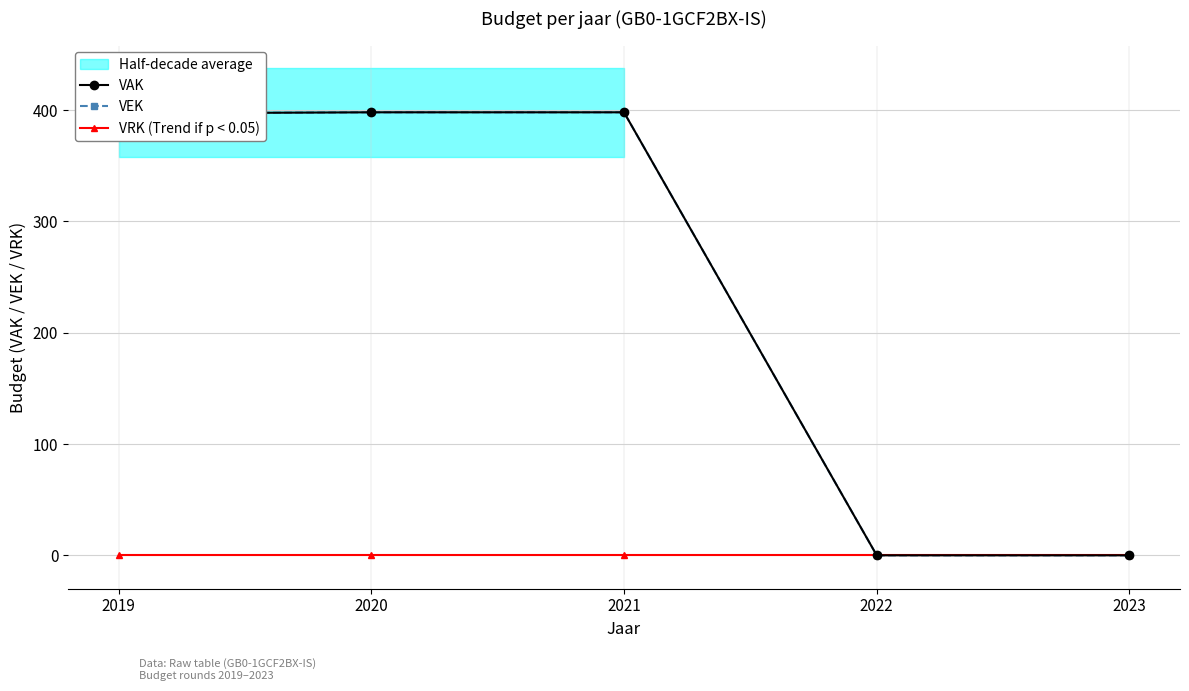

Which series has the largest range (max minus min)?

VAK